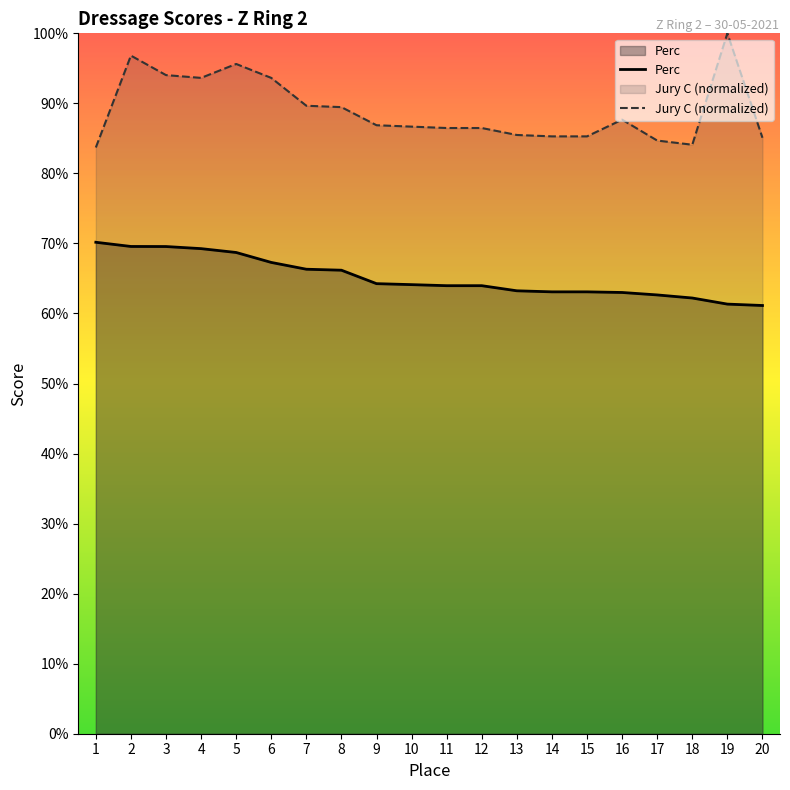

Is the value of Jury C at 10 greater than the value of Perc at 13?

Yes